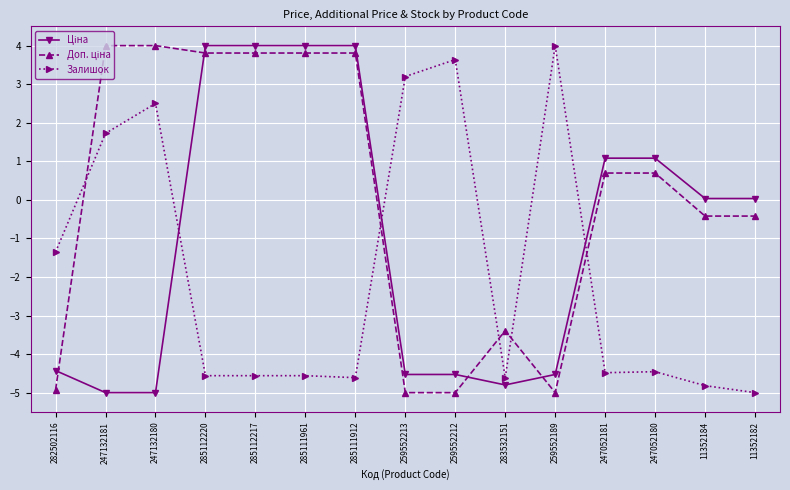

What is the label of the 12th point from the left?

247052181